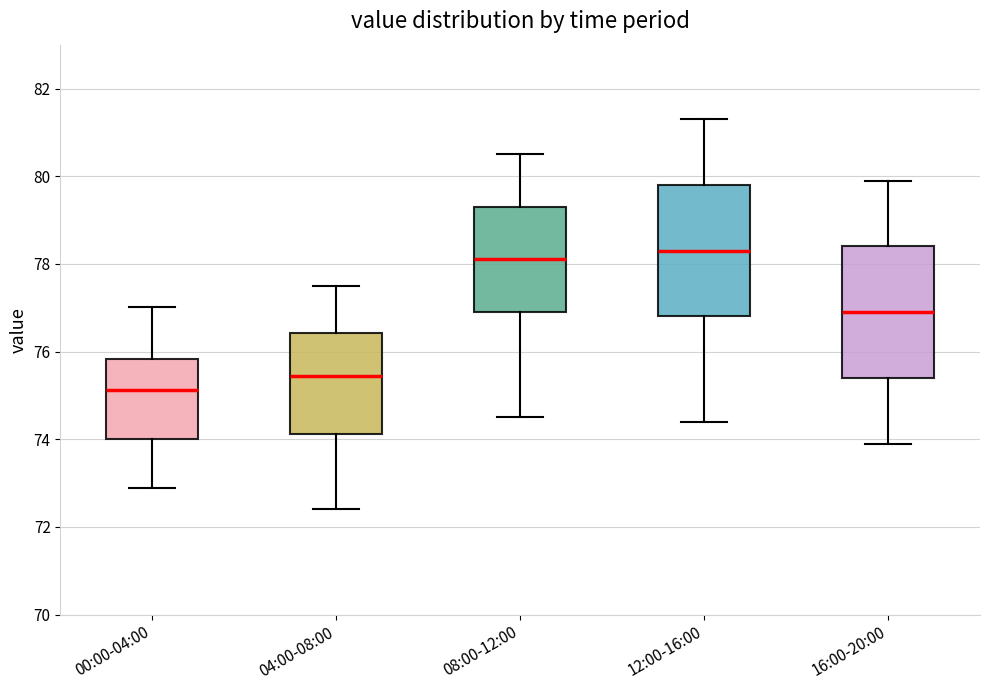

Reading left to right, transcribe this box plot: for each box, give where its median line is, the range the box spans, and where its two whiskers end, as read against the y-axis. The values are not printed on the chart, so give them approximately, as read against the axis.

00:00-04:00: median 75.2, box 74.0 to 75.8, whiskers 72.8 to 77.0
04:00-08:00: median 75.4, box 74.2 to 76.4, whiskers 72.4 to 77.6
08:00-12:00: median 78.2, box 77.0 to 79.4, whiskers 74.6 to 80.6
12:00-16:00: median 78.4, box 76.8 to 79.8, whiskers 74.4 to 81.4
16:00-20:00: median 77.0, box 75.4 to 78.4, whiskers 74.0 to 80.0